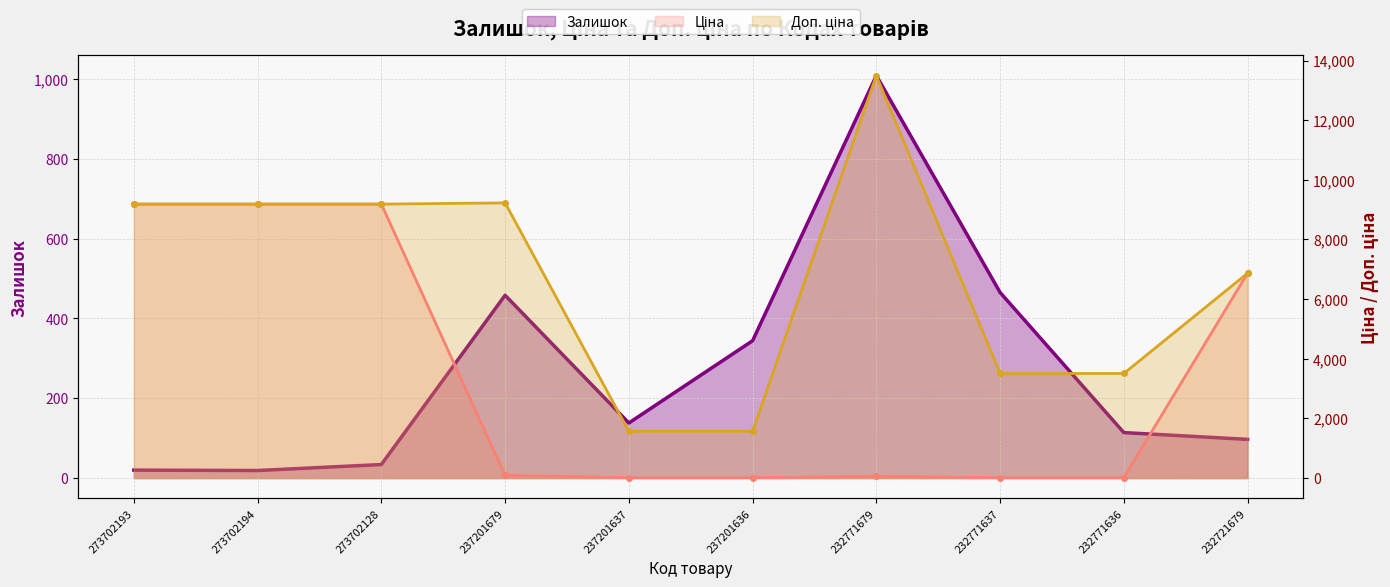

Reading left to right, list all the values displayed in this chart.

Залишок: 20.0	19.0	34.0	458.0	138.0	344.0	1008.0	465.0	114.0	97.0
Ціна: 9185.9	9185.9	9185.9	92.3	15.7	15.7	60.0	15.6	15.6	6869.4
Доп. ціна: 9185.9	9185.9	9185.9	9227.0	1569.0	1569.0	13493.2	3508.0	3508.0	6869.4